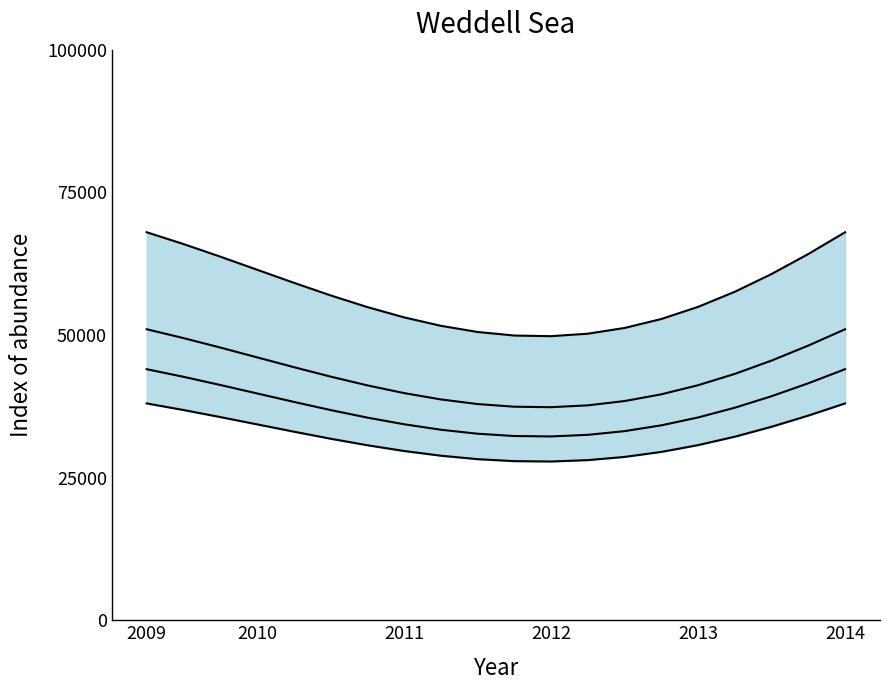

At 13, list the series in order from largest to smallest.

upper_bound_line, mid_upper, mid_lower, lower_bound_line